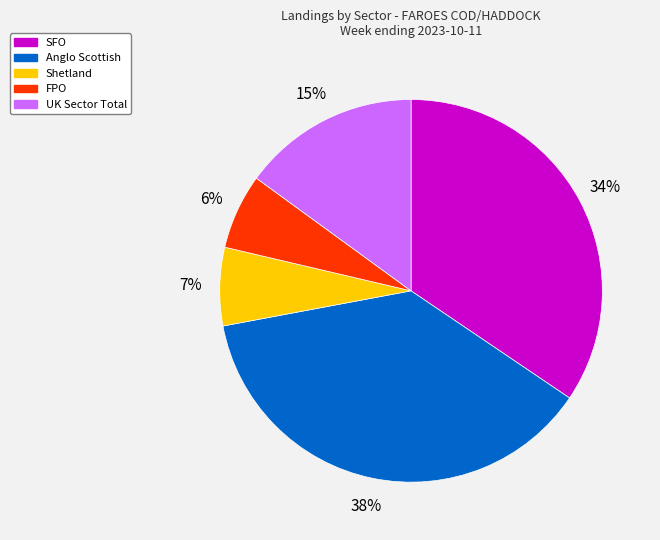

Which slice is the largest?

Anglo Scottish